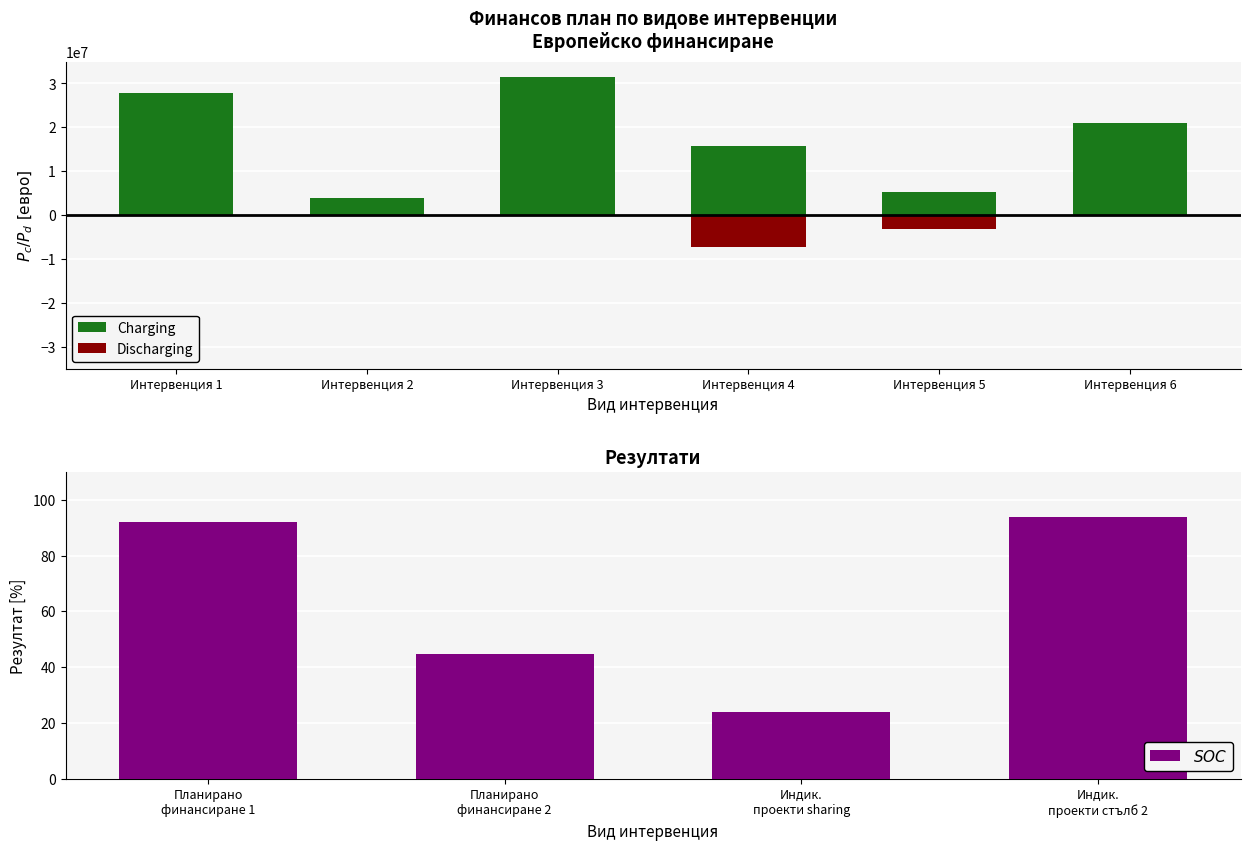

What is the sum of all Charging values?

105073500.0